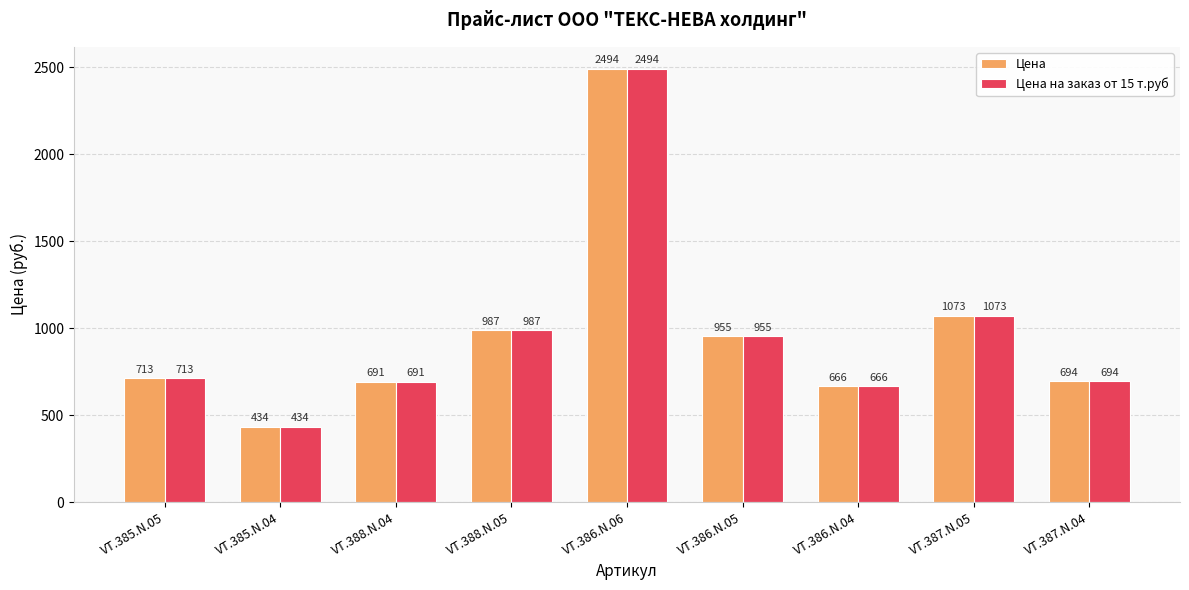

Reading left to right, what are all the values shown in this chart?

Цена: VT.385.N.05=713	VT.385.N.04=434	VT.388.N.04=691	VT.388.N.05=987	VT.386.N.06=2494	VT.386.N.05=955	VT.386.N.04=666	VT.387.N.05=1073	VT.387.N.04=694
Цена на заказ от 15 т.руб: VT.385.N.05=713	VT.385.N.04=434	VT.388.N.04=691	VT.388.N.05=987	VT.386.N.06=2494	VT.386.N.05=955	VT.386.N.04=666	VT.387.N.05=1073	VT.387.N.04=694